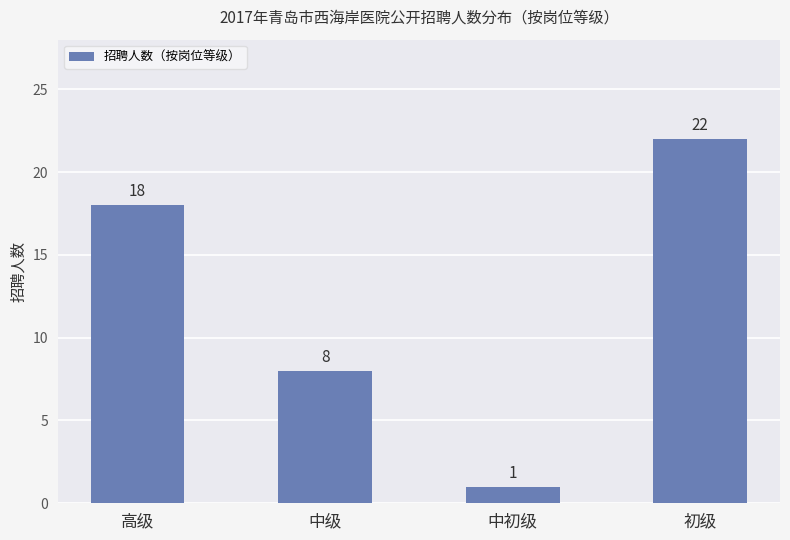

Does the chart contain any negative values?

No